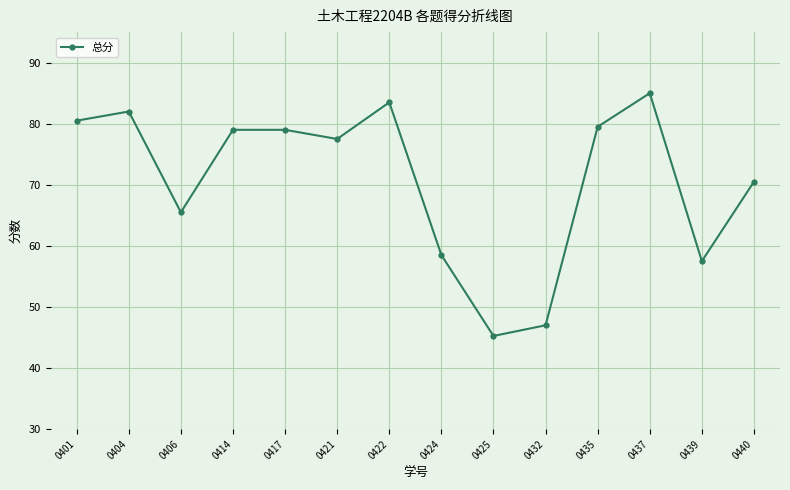

True or false: the data shows 85.0 at 0437.

True